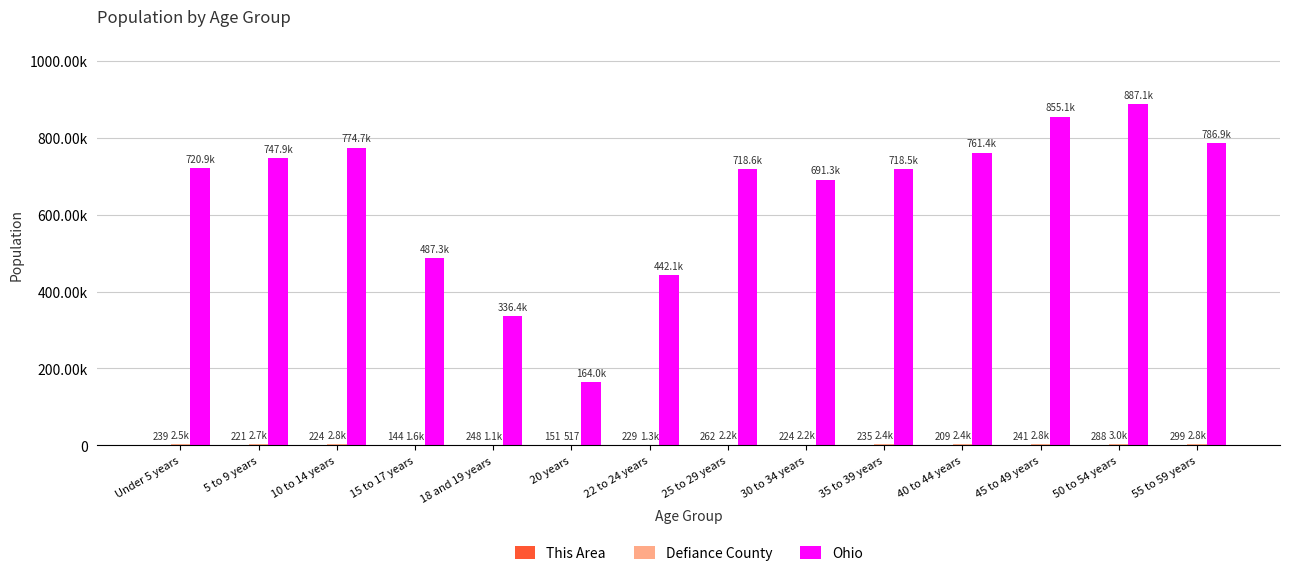

Reading right to left, what are all the values shown in this chart?

This Area: 299	288	241	209	235	224	262	229	151	248	144	224	221	239
Defiance County: 2833	3044	2774	2358	2385	2244	2229	1274	517	1107	1631	2762	2721	2489
Ohio: 786857	887057	855134	761369	718462	691329	718630	442085	163986	336375	487307	774699	747889	720856